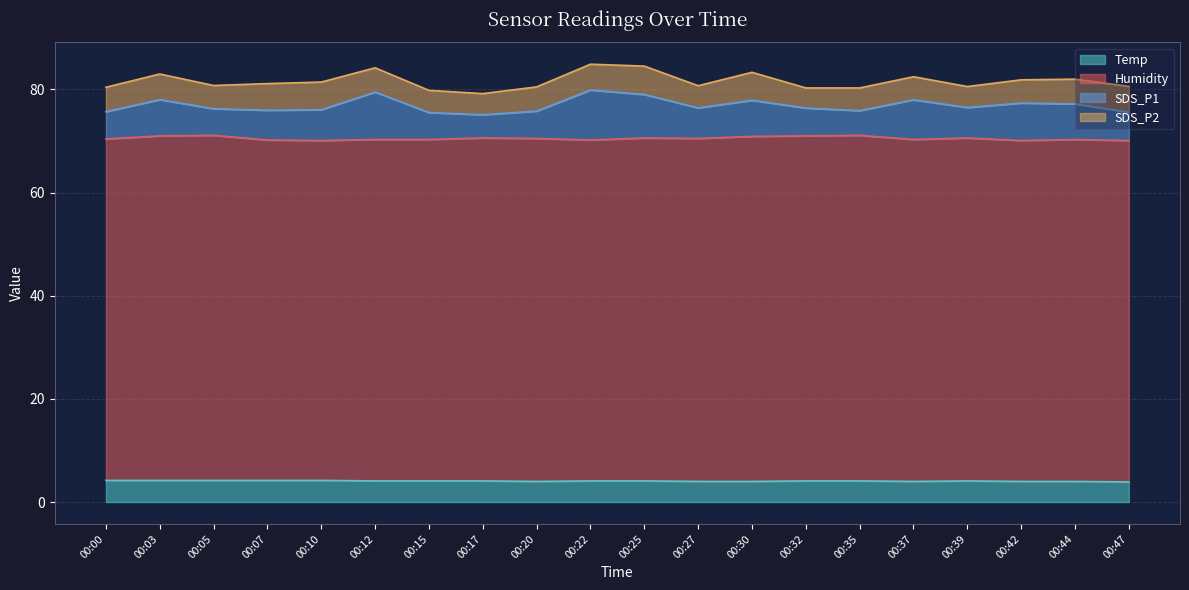

What are all the series names shown in the legend?

Temp, Humidity, SDS_P1, SDS_P2